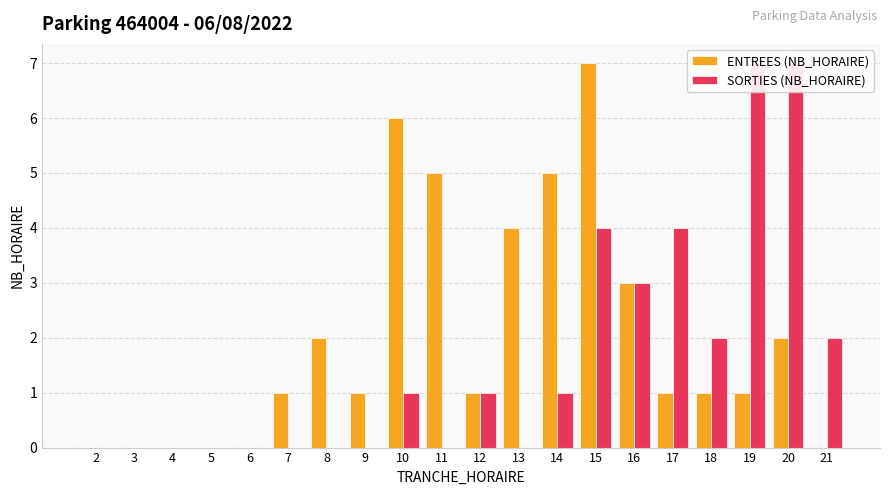

How many values in the SORTIES (NB_HORAIRE) series are below 1?

10